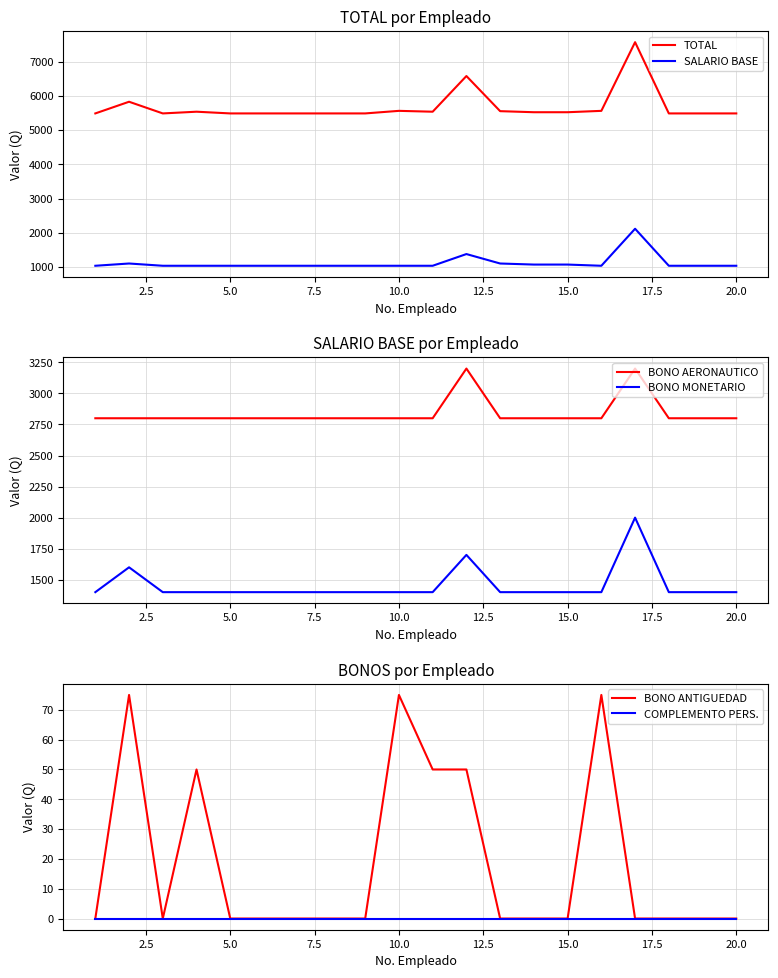

True or false: SALARIO BASE and COMPLEMENTO PERS. intersect in this chart.

False